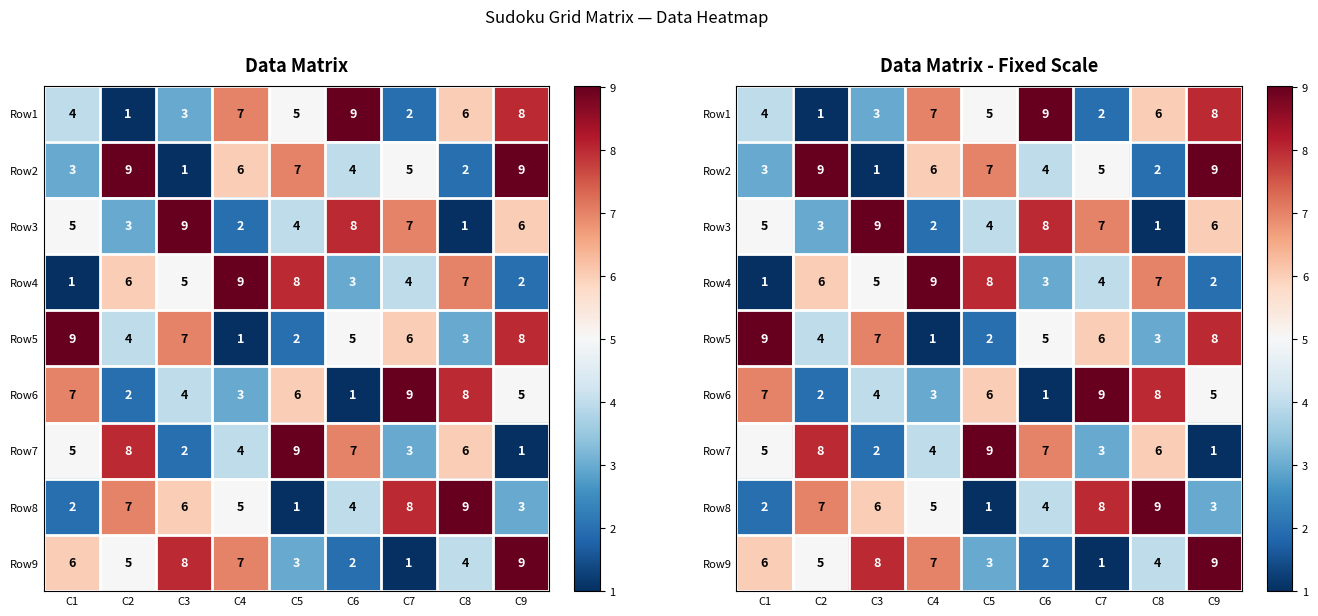

What is the sum of all Row7 values?

45